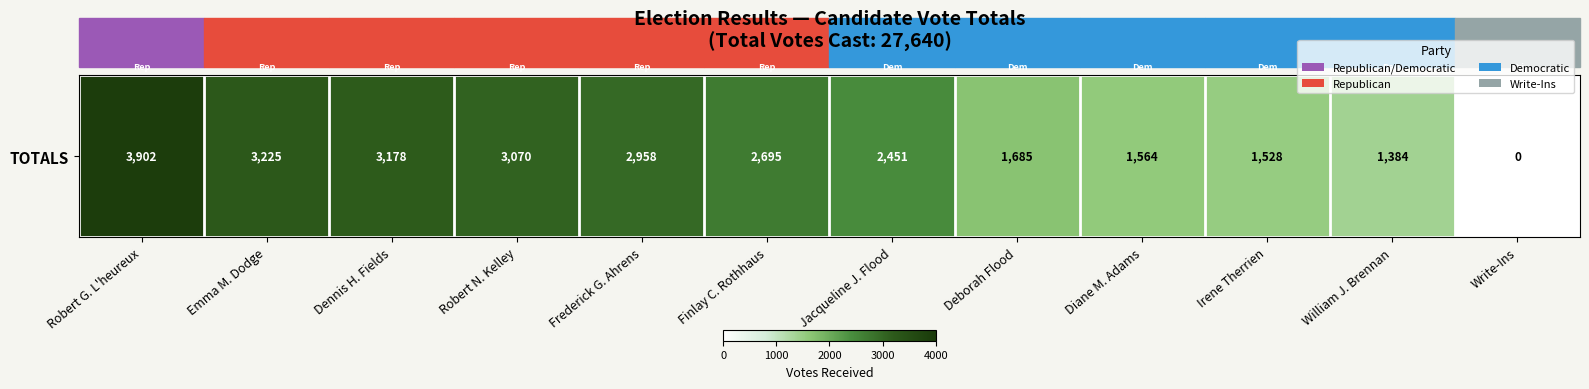

Reading right to left, transcribe all the data shown in this chart.

0	1384	1528	1564	1685	2451	2695	2958	3070	3178	3225	3902